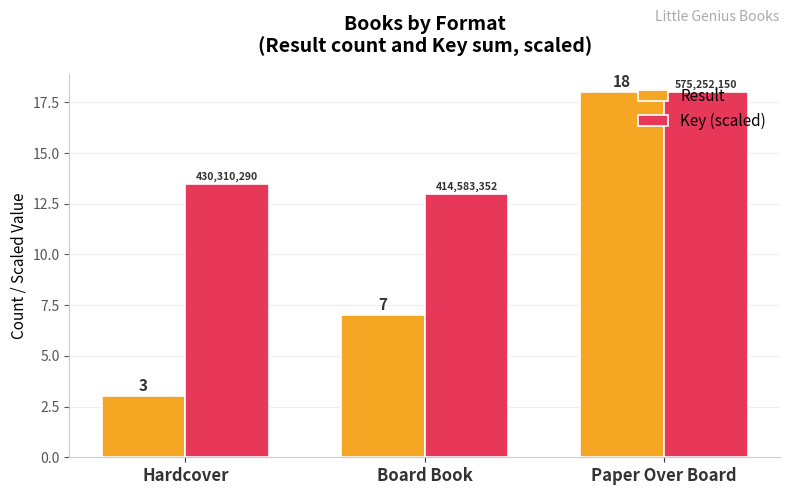

At how many categories does at least one series exceed 9?

3